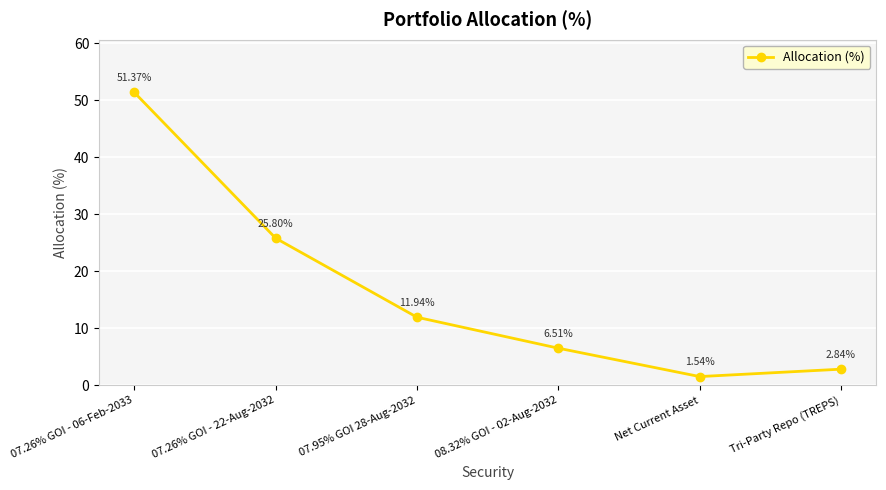

At which category does the chart reach its minimum across all series?

Net Current Asset